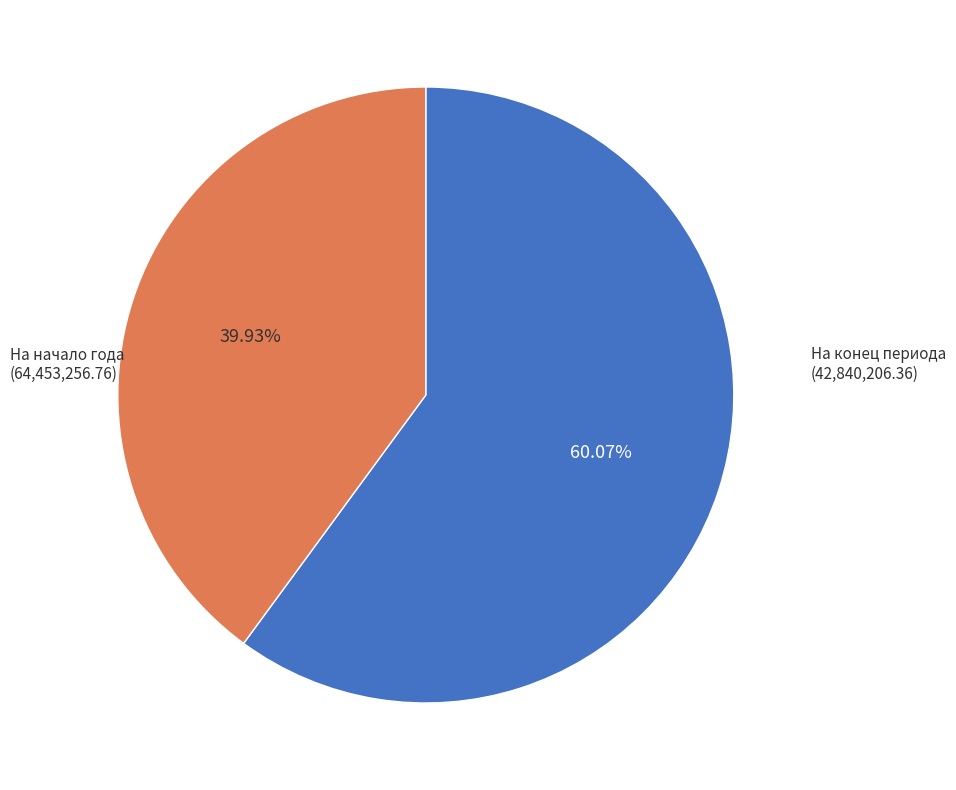

Is there any slice that represents more than half of the pie?

Yes